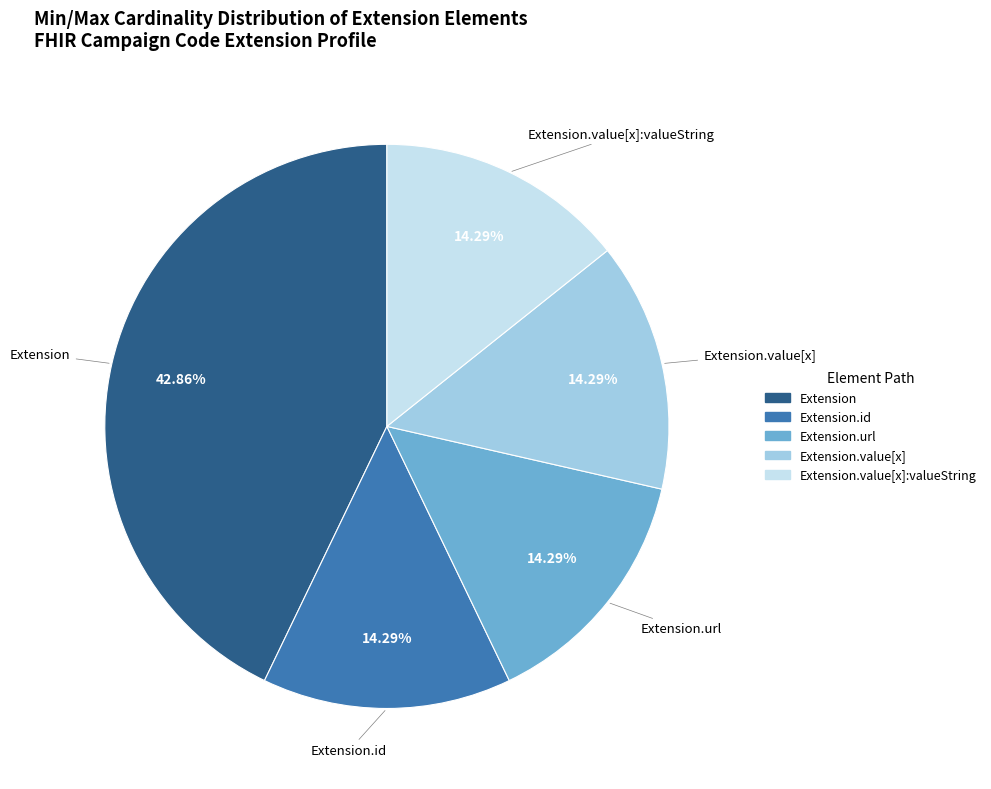

Does any single category account for the majority?

No